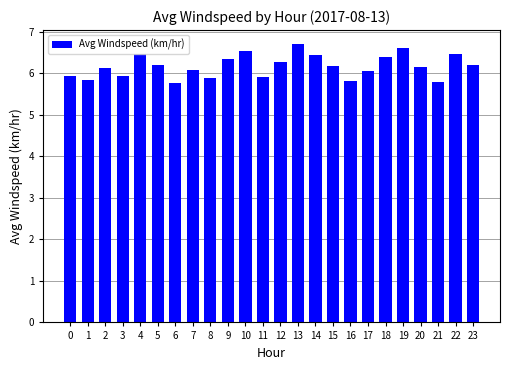

What is the value of the 17th bar from the left?

5.8